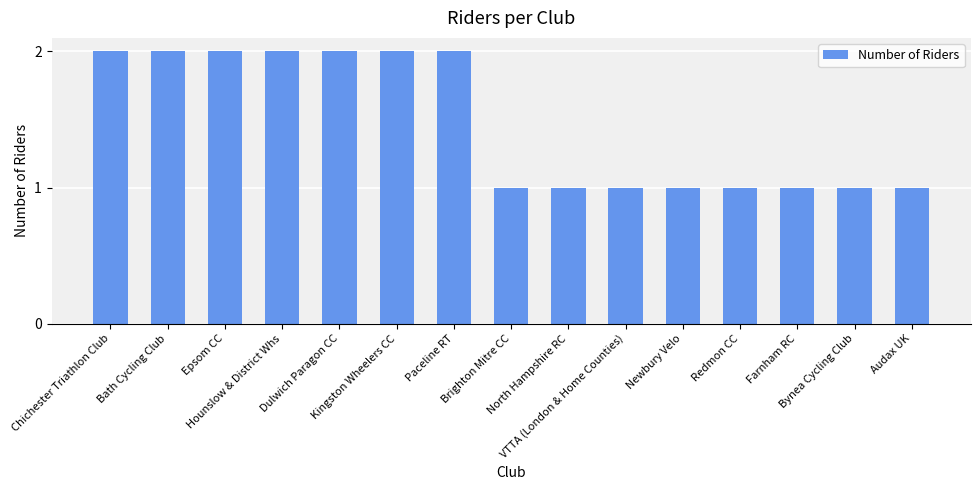

Reading left to right, list all the values displayed in this chart.

2	2	2	2	2	2	2	1	1	1	1	1	1	1	1